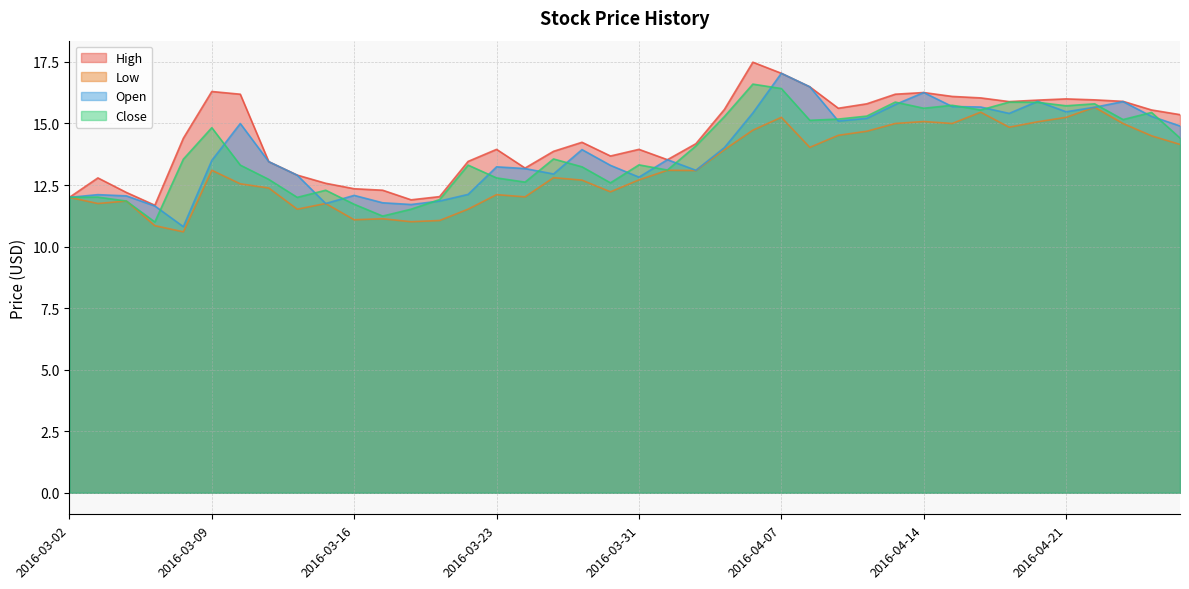

Where is the first local minimum for Low?

2016-03-03